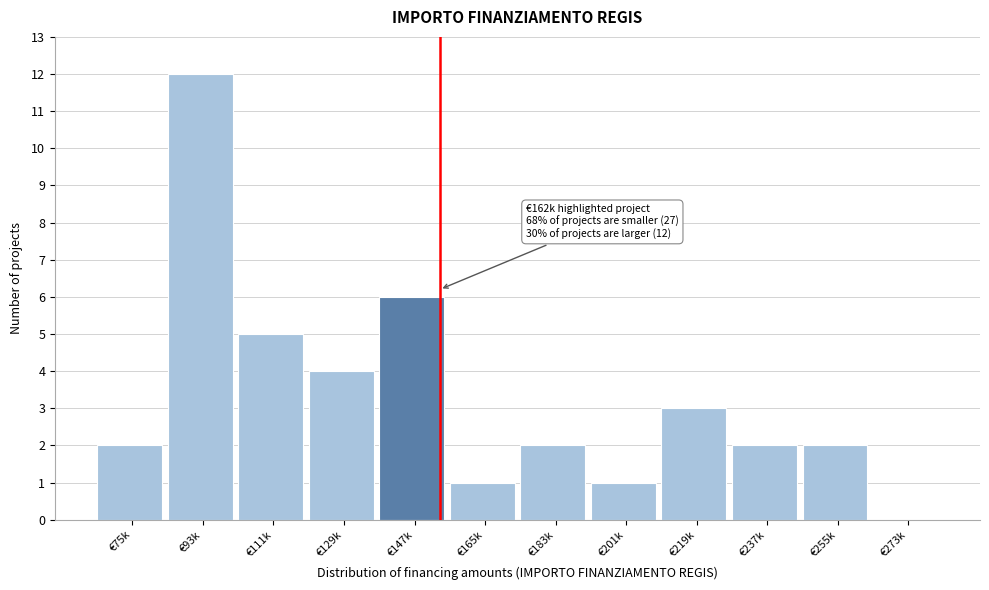

Reading left to right, extract all data points from this chart.

€75k=2	€93k=12	€111k=5	€129k=4	€147k=6	€165k=1	€183k=2	€201k=1	€219k=3	€237k=2	€255k=2	€273k=0